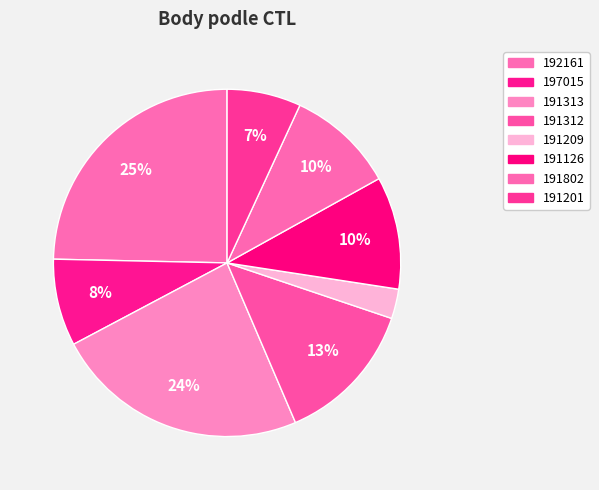

Is 191209 the majority of the pie?

No